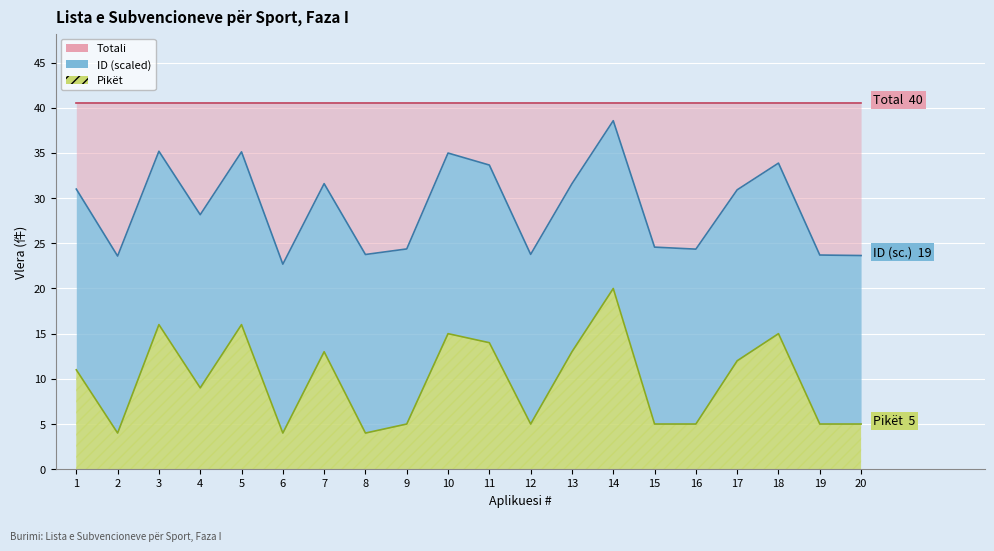

Is it true that the value at 12 is 5?

True